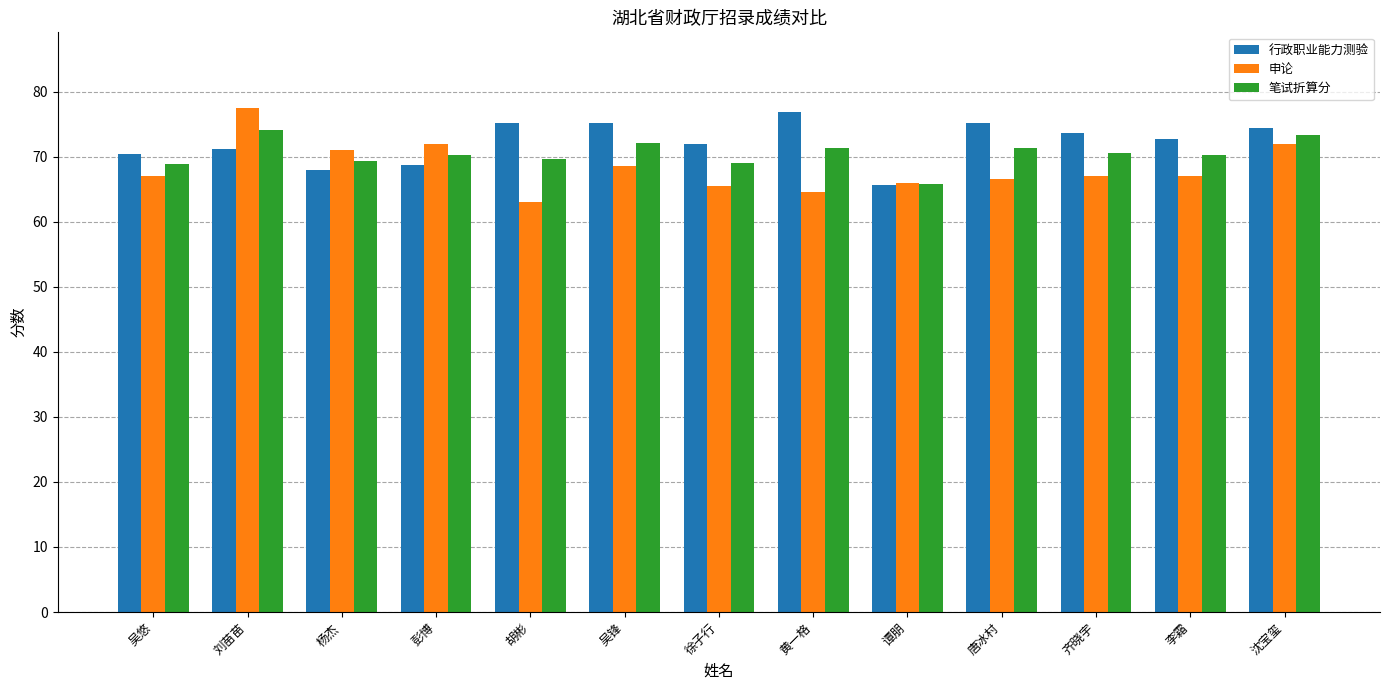

What is the average value of the 申论 series?

68.3